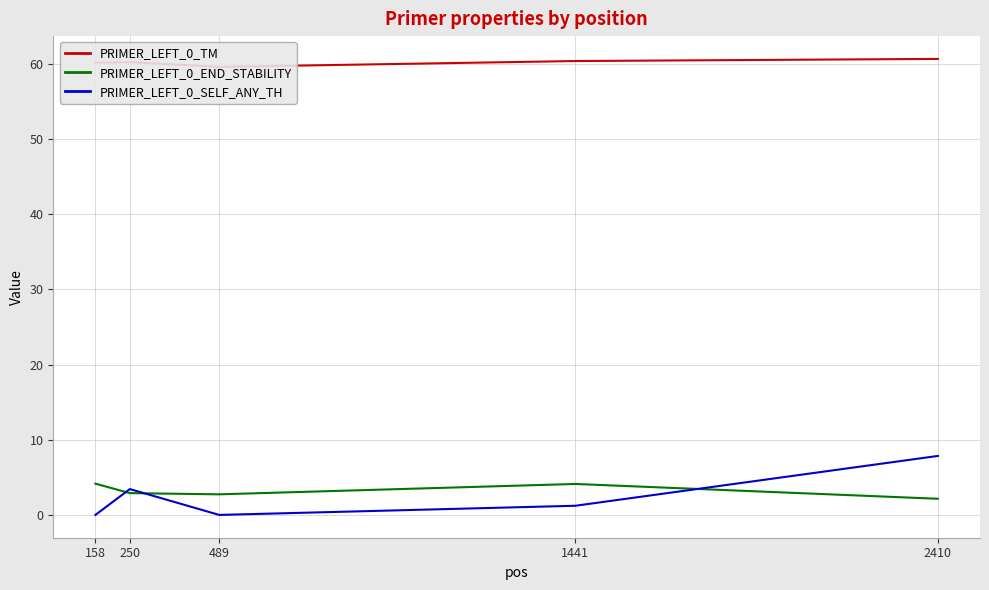

At which label does PRIMER_LEFT_0_END_STABILITY reach its peak?

158